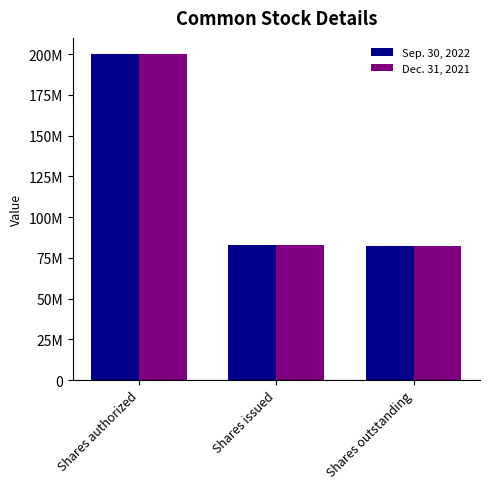

What are all the series names shown in the legend?

Sep. 30, 2022, Dec. 31, 2021